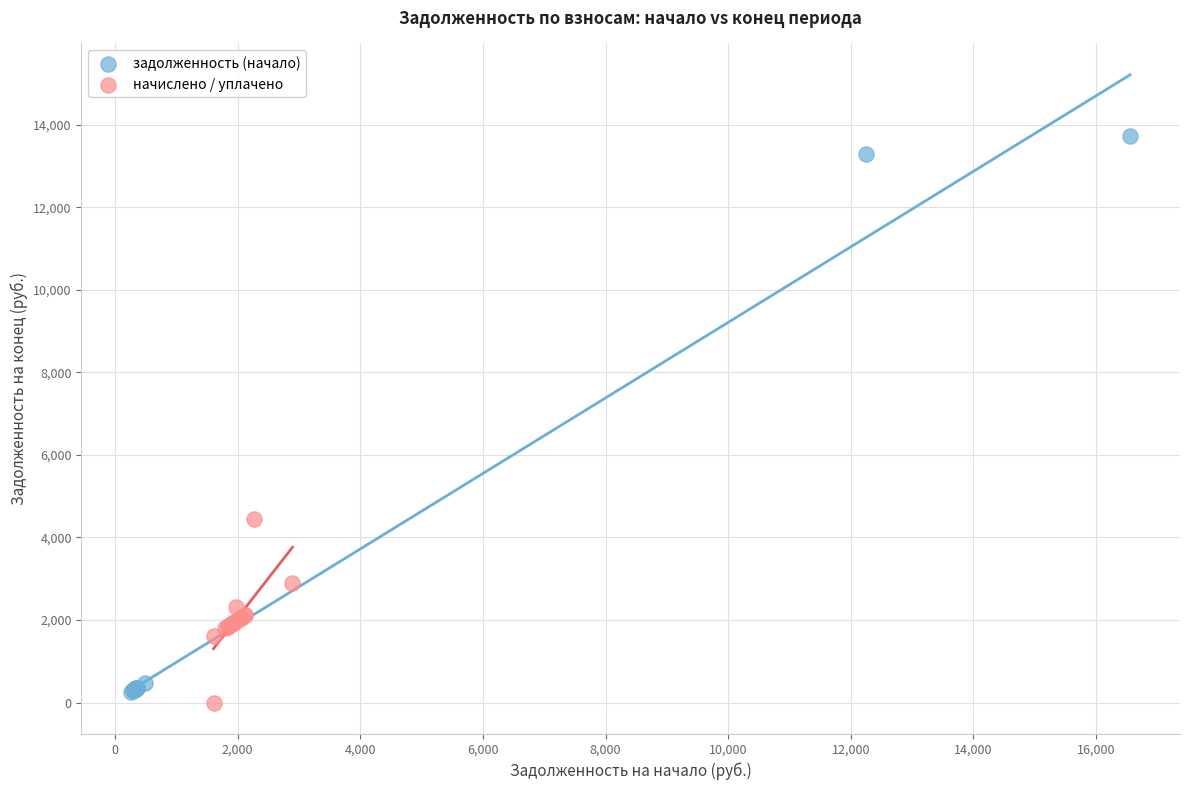

Which series has the widest spread of Y values?

задолженность (начало)